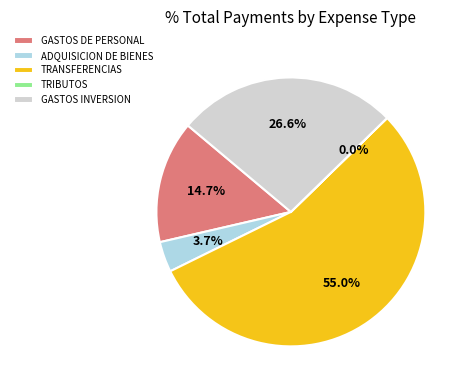

What percentage is NOT represented by GASTOS DE PERSONAL?

85.3%